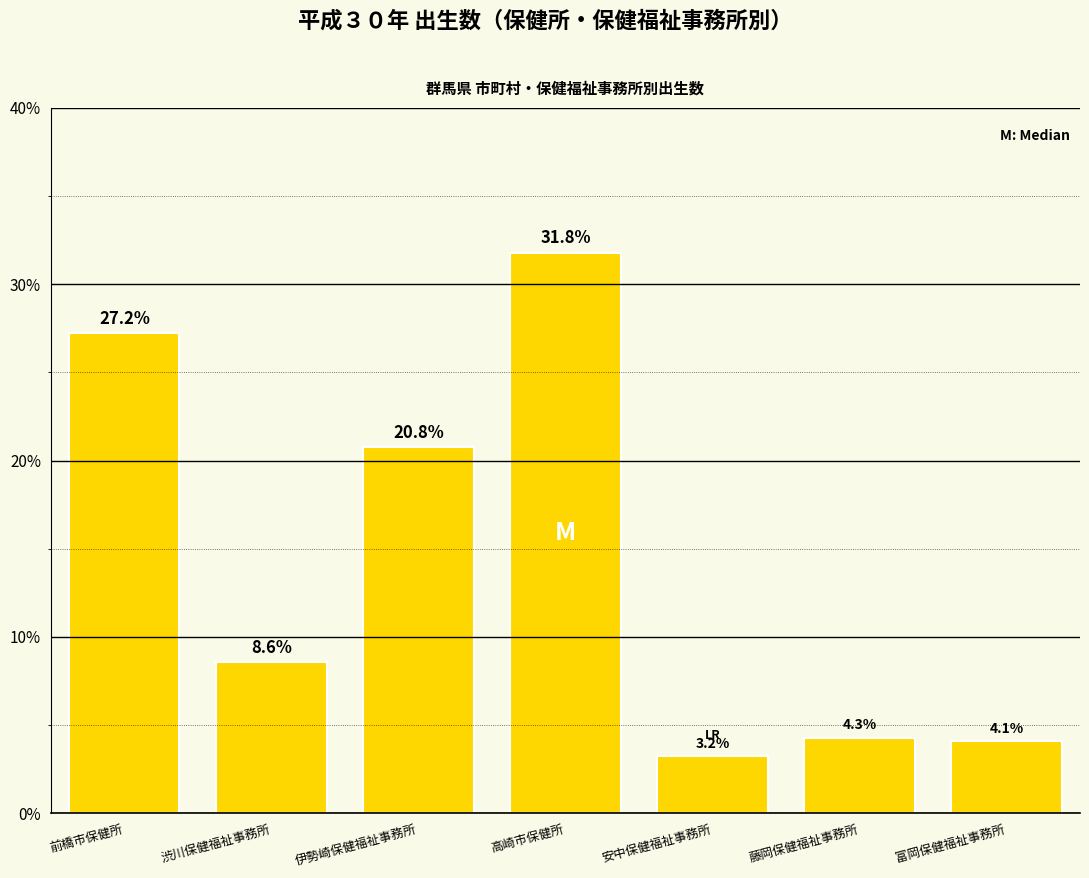

List the labels in order of value, smallest first.

安中保健福祉事務所, 富岡保健福祉事務所, 藤岡保健福祉事務所, 渋川保健福祉事務所, 伊勢崎保健福祉事務所, 前橋市保健所, 高崎市保健所